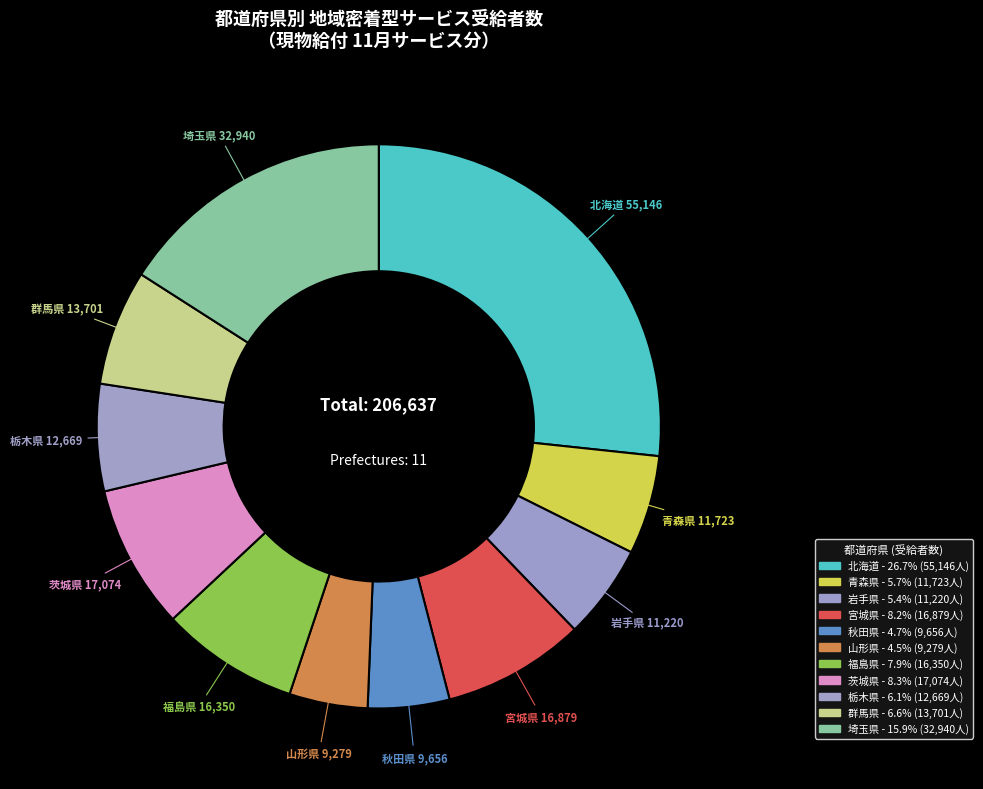

Does any single category account for the majority?

No